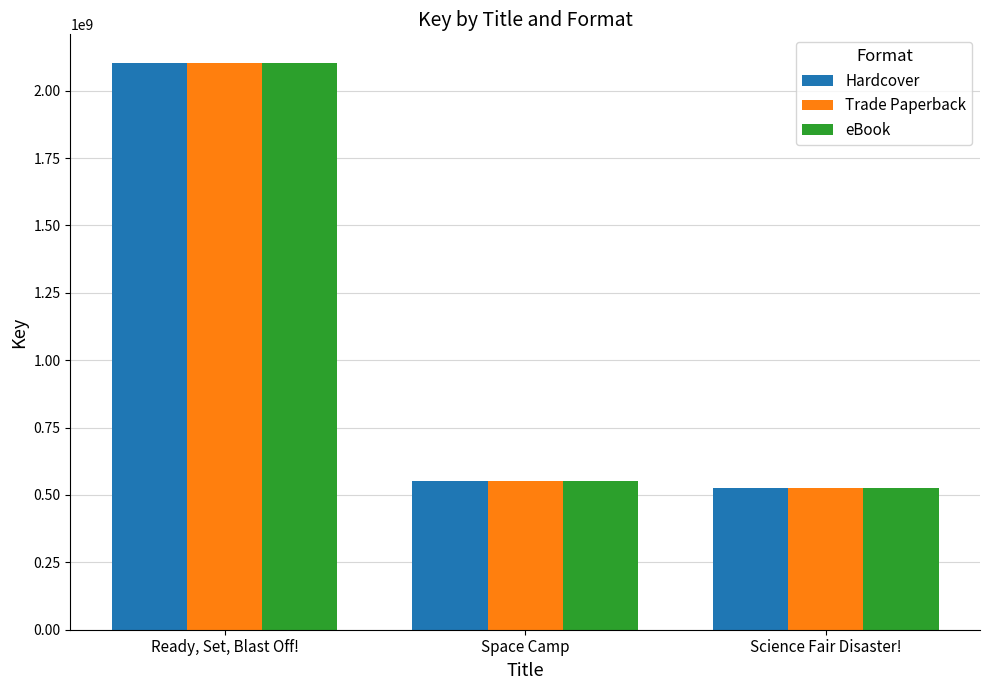

Read the Trade Paperback value at Ready, Set, Blast Off!, to the nearest 100.

2104012600